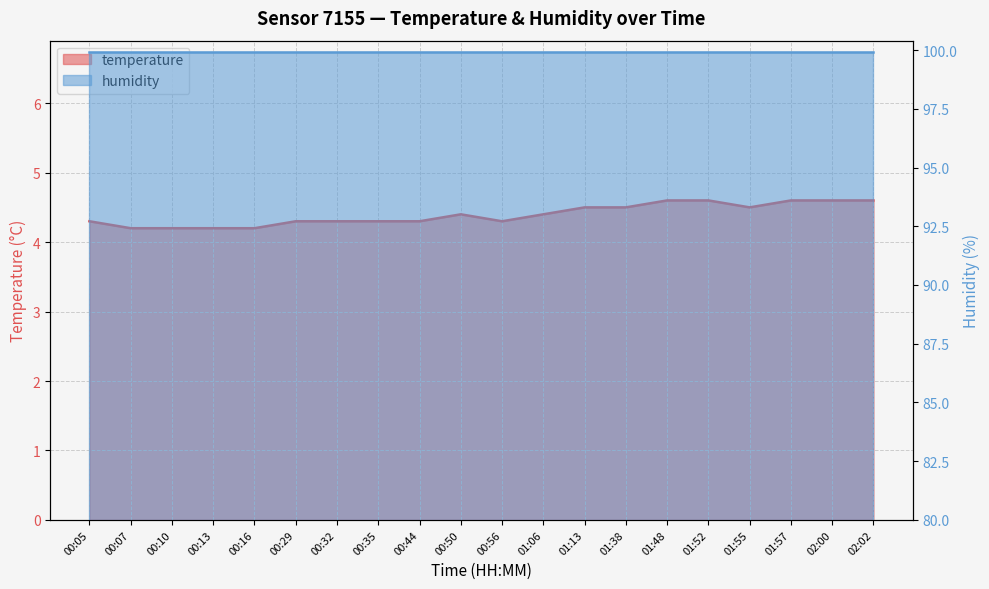

True or false: there are more than 2 points higher than both neighbors.

False